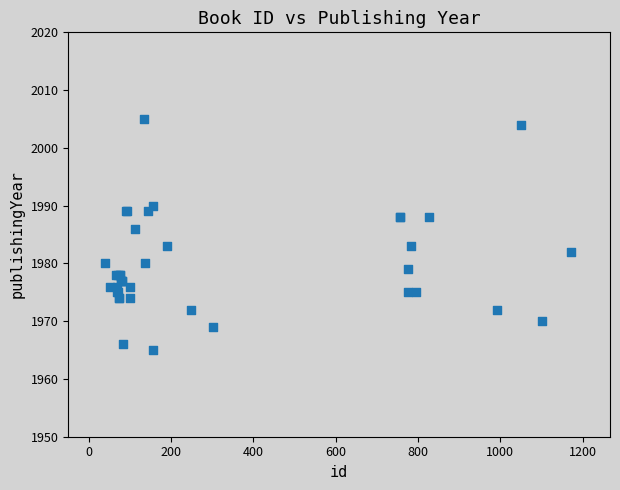

What Y value in the scatter plot is closest to 1985?

1986